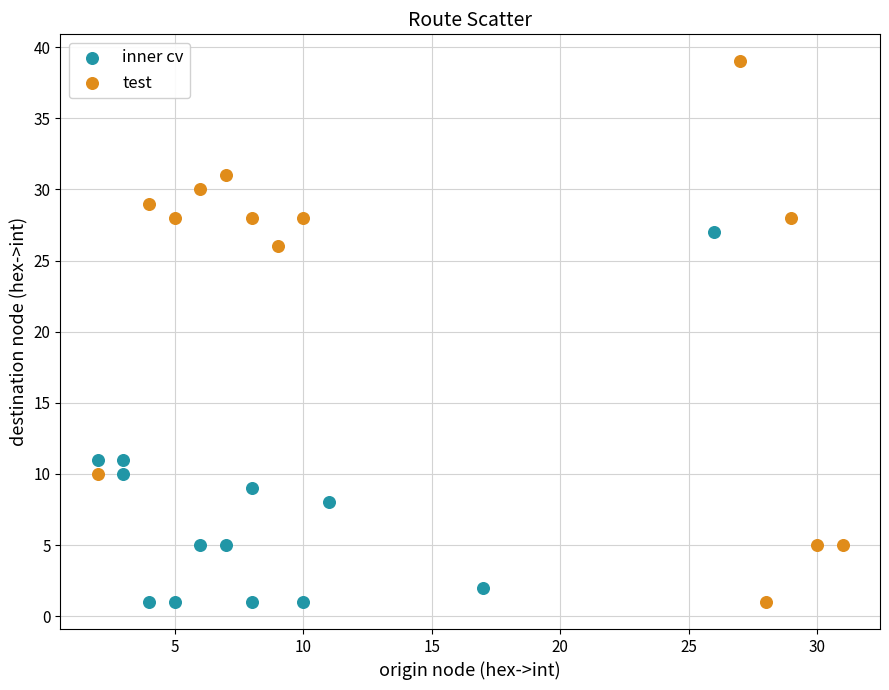

Which series contains the highest Y value?

test